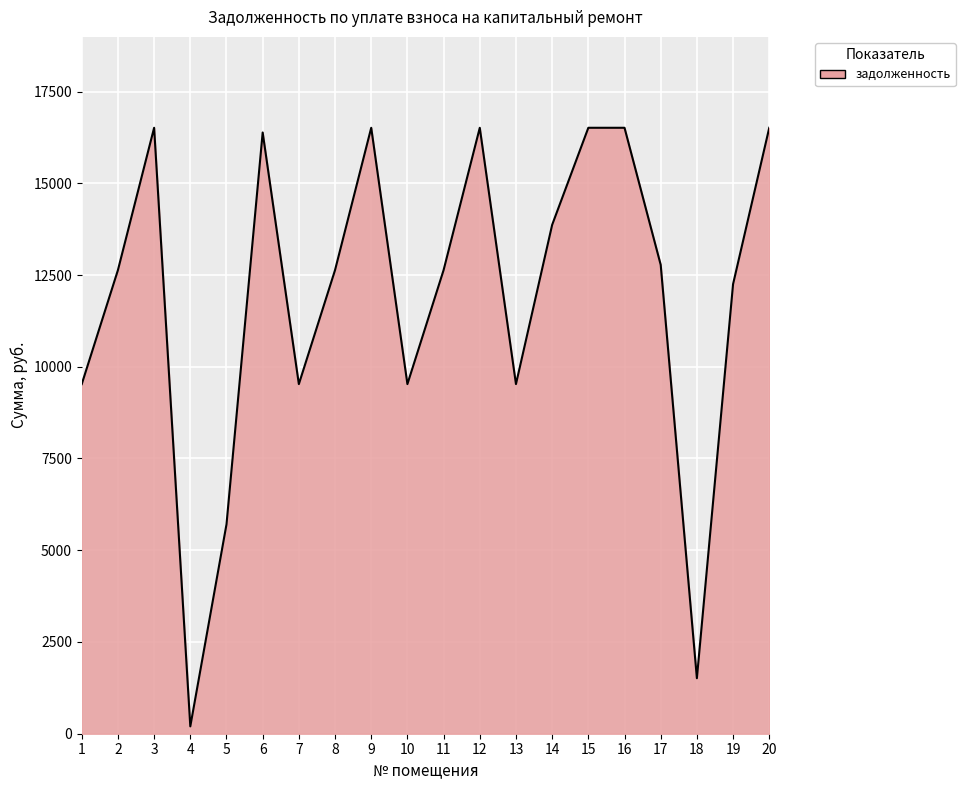

Which category has the lowest value across all series?

4